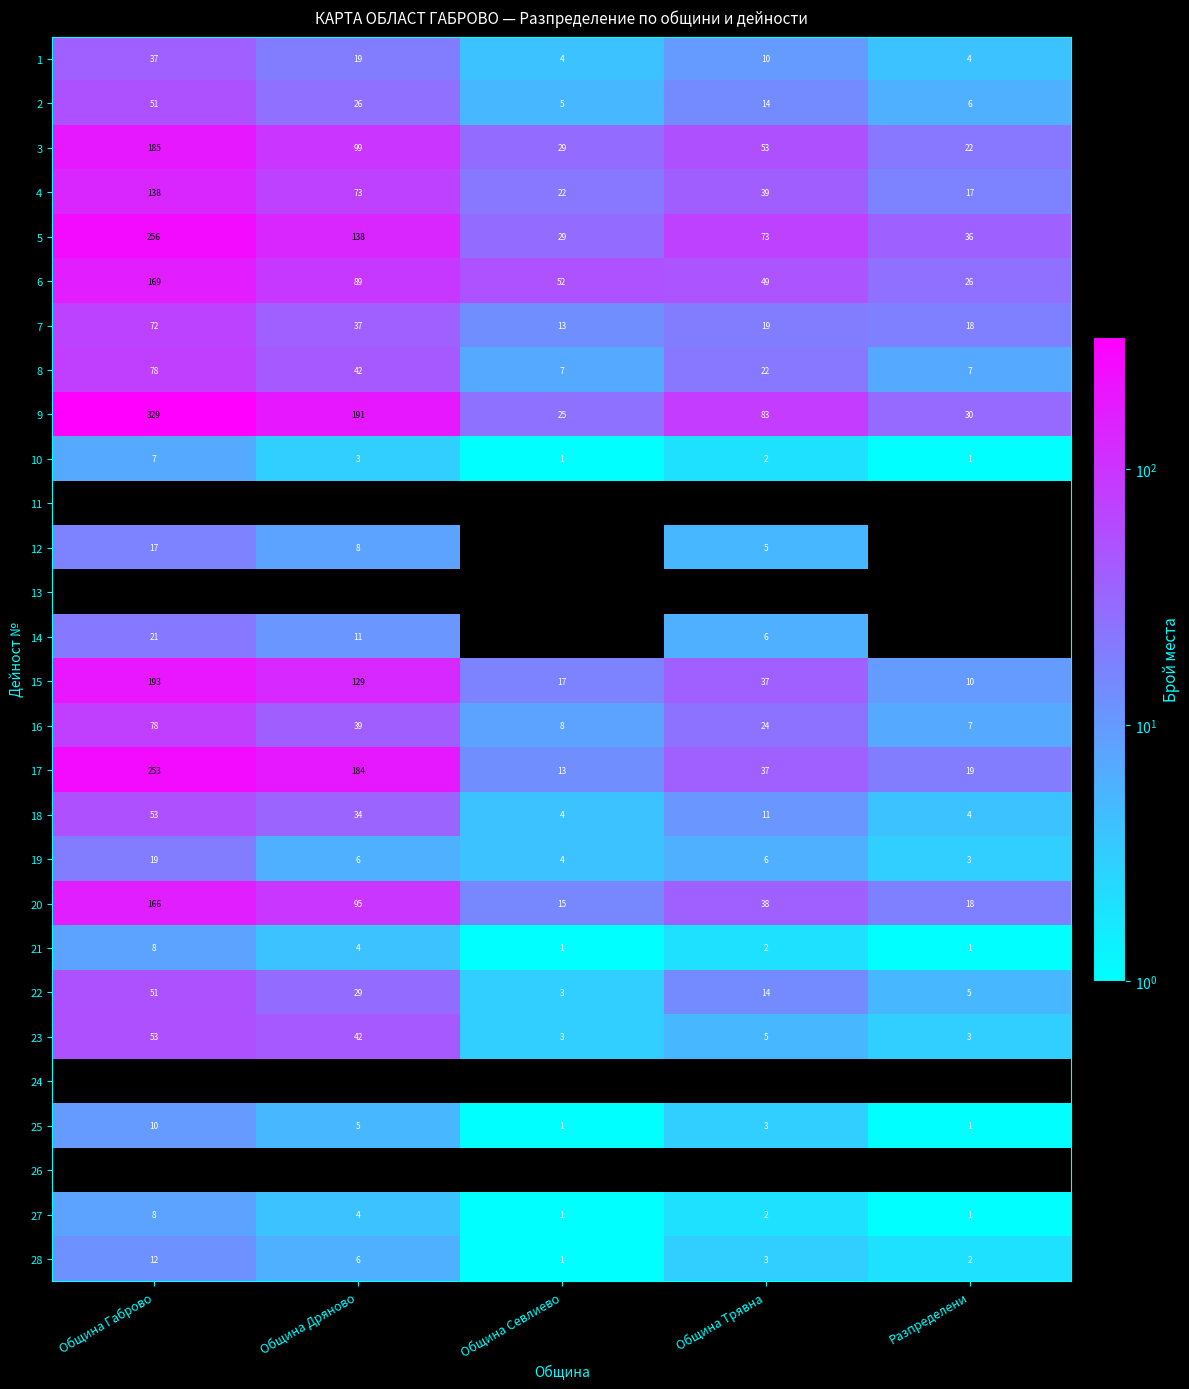

How many data points in 5 are less than 73?

2